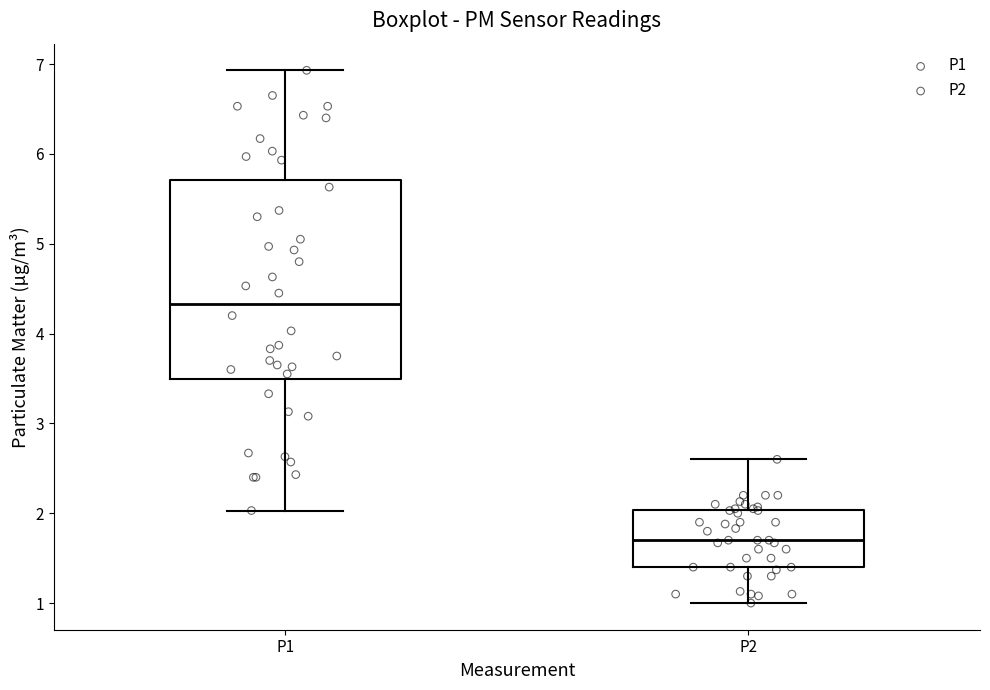

Reading left to right, transcribe this box plot: for each box, give where its median line is, the range the box spans, and where its two whiskers end, as read against the y-axis. The values are not printed on the chart, so give them approximately, as read against the axis.

P1: median 4.3, box 3.5 to 5.7, whiskers 2.0 to 6.9
P2: median 1.7, box 1.4 to 2.0, whiskers 1.0 to 2.6